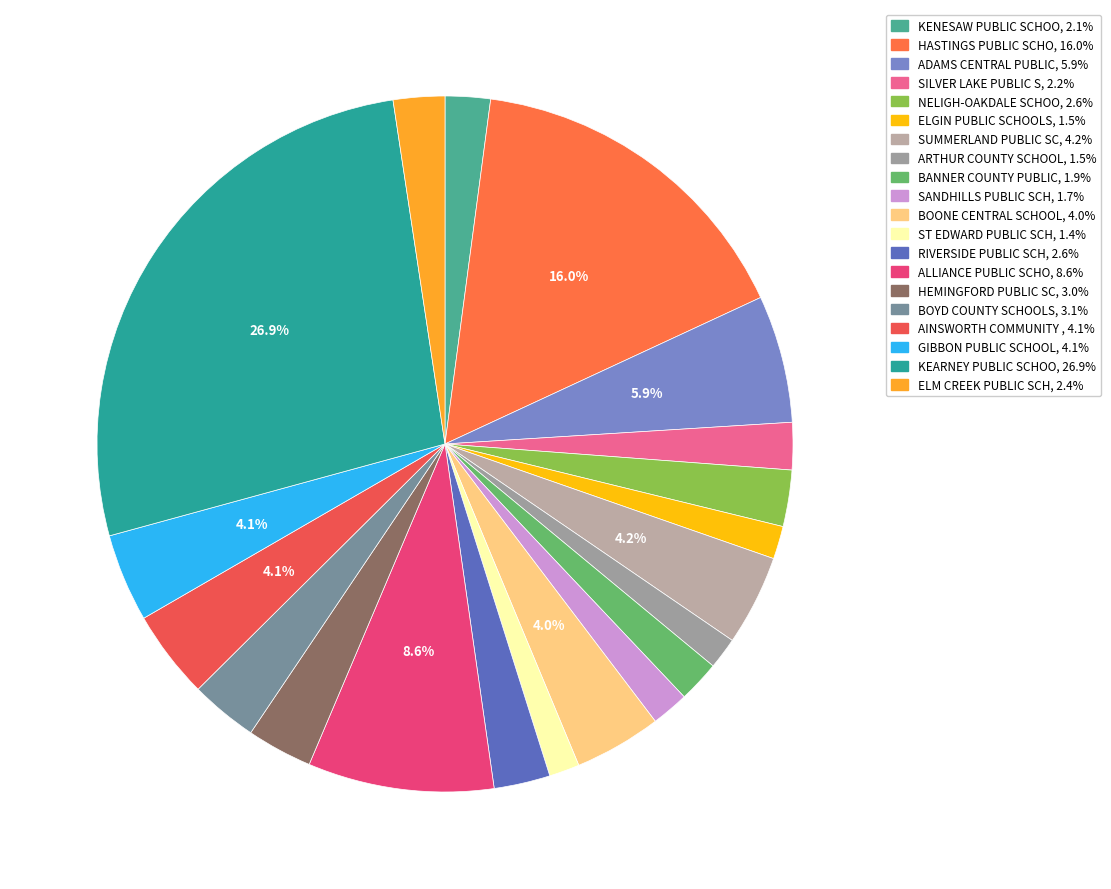

Count the number of slices in the pie.

20